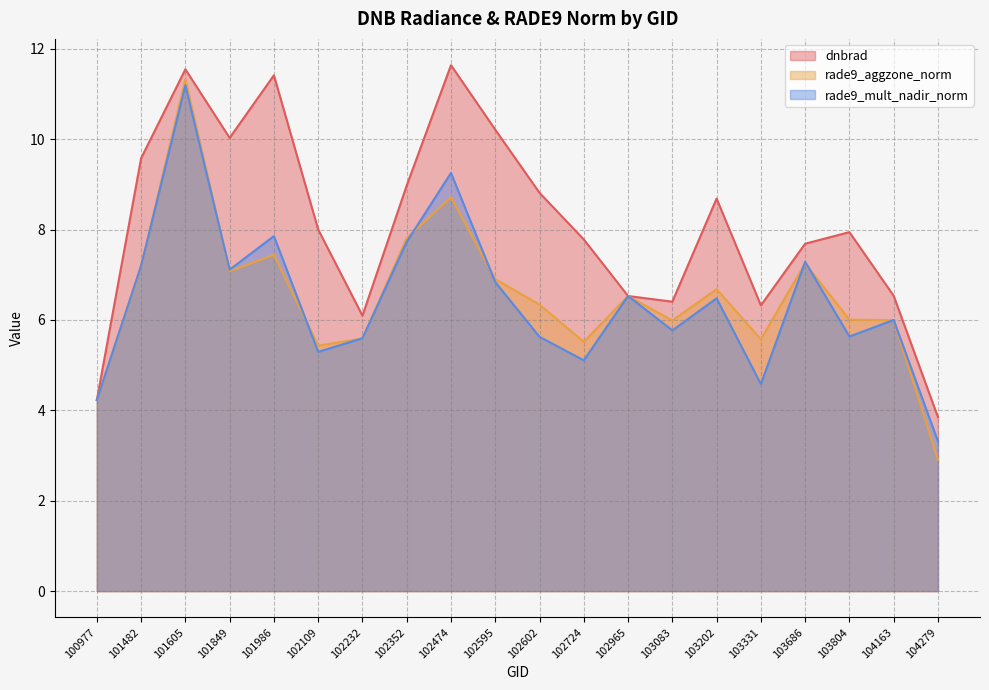

List the labels in order of dnbrad value, largest first.

102474, 101605, 101986, 102595, 101849, 101482, 102352, 102602, 103202, 102109, 103804, 102724, 103686, 104163, 102965, 103083, 103331, 102232, 100977, 104279